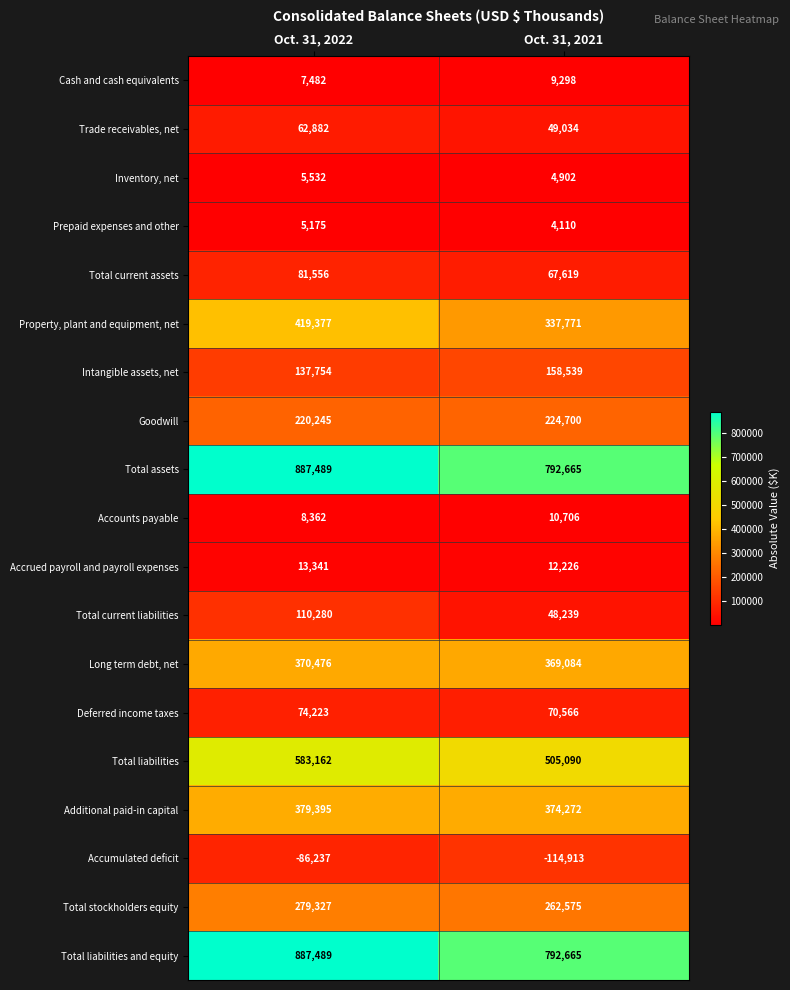

What is the smallest value displayed?

-114913